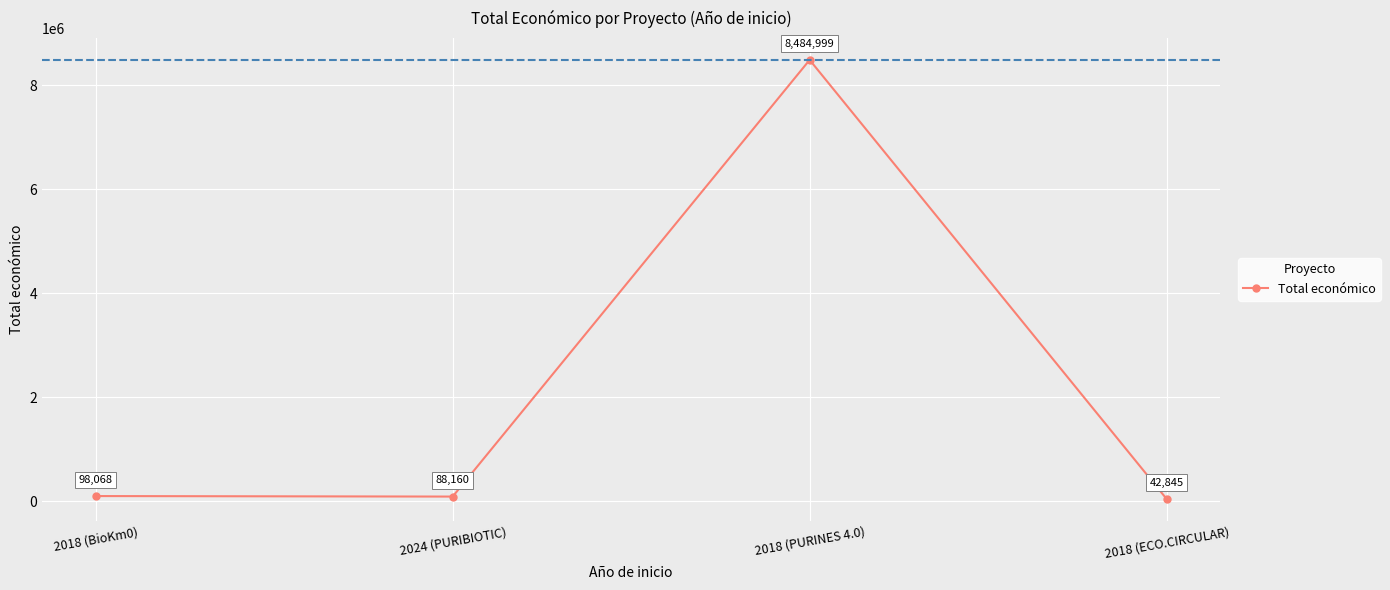

List the labels in order of value, smallest first.

2018 (ECO.CIRCULAR), 2024 (PURIBIOTIC), 2018 (BioKm0), 2018 (PURINES 4.0)